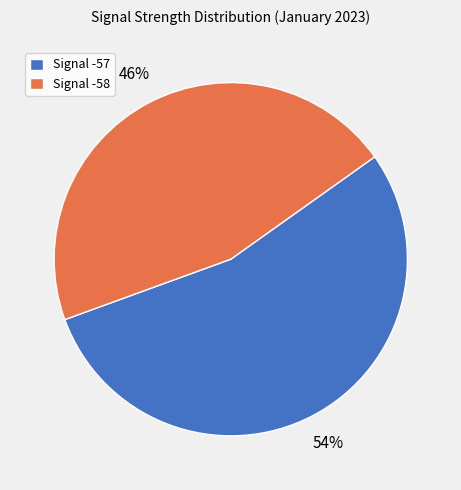

Does any single category account for the majority?

Yes